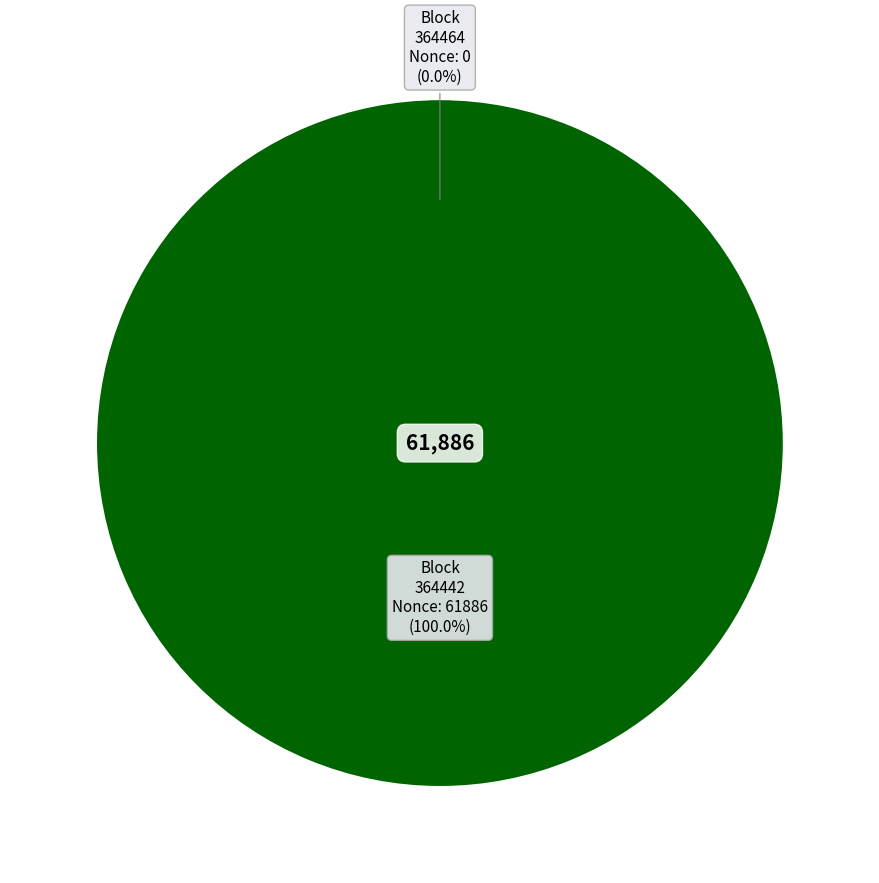

Which slice represents more than half of the pie?

364442